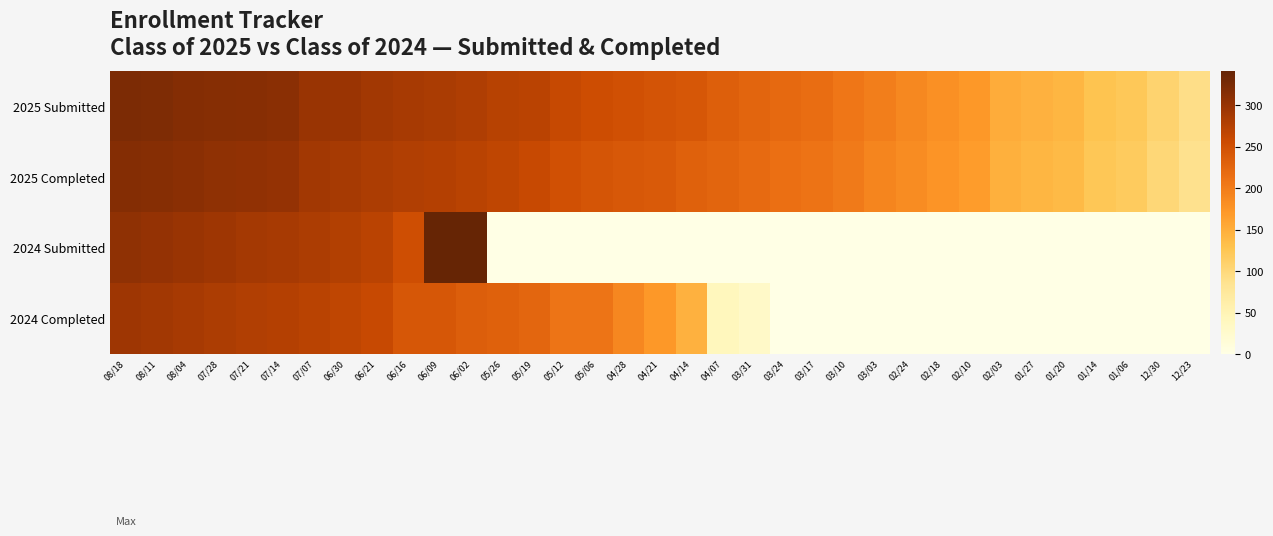

Rank the series by their maximum value, from lowest to highest.

2024 Completed, 2025 Completed, 2025 Submitted, 2024 Submitted